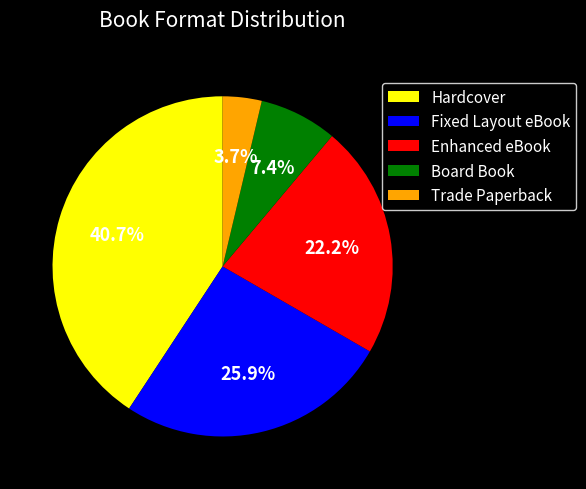

Is it true that Trade Paperback is 4% of the pie?

True